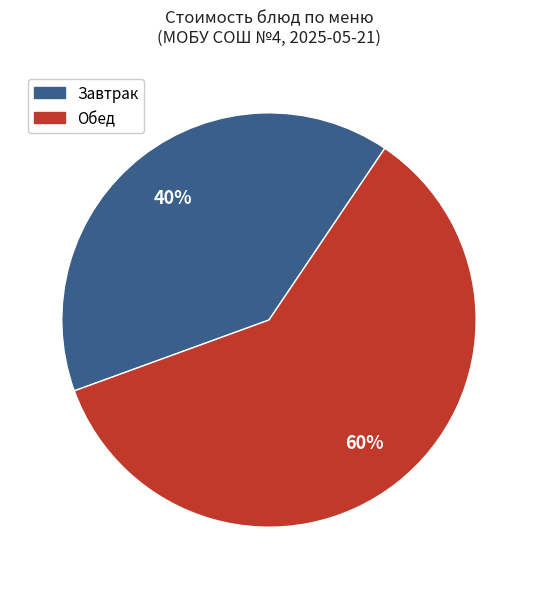

To the nearest percent, what is the difference between the largest and smallest slice percentages?

20%